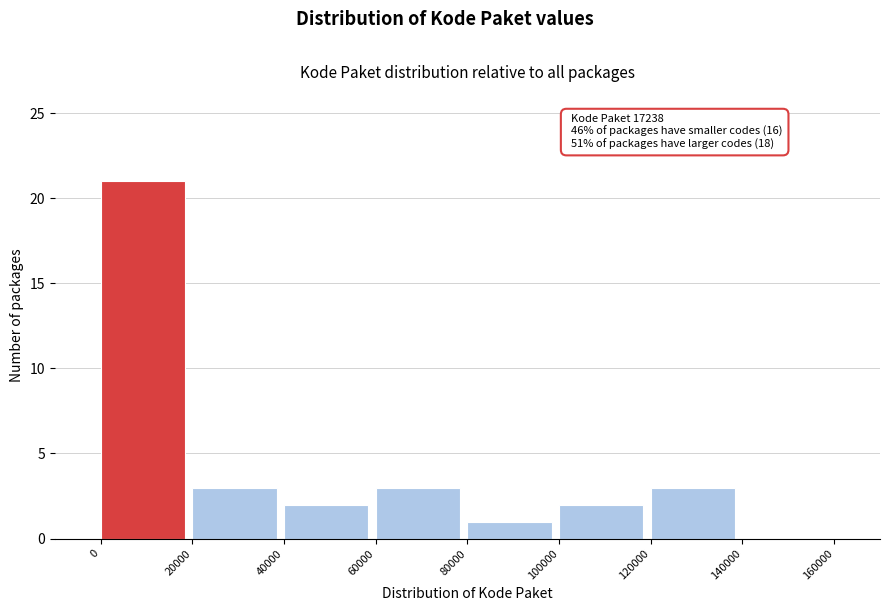

Over which range of the x-axis is the bar tallest?

0 to 20000